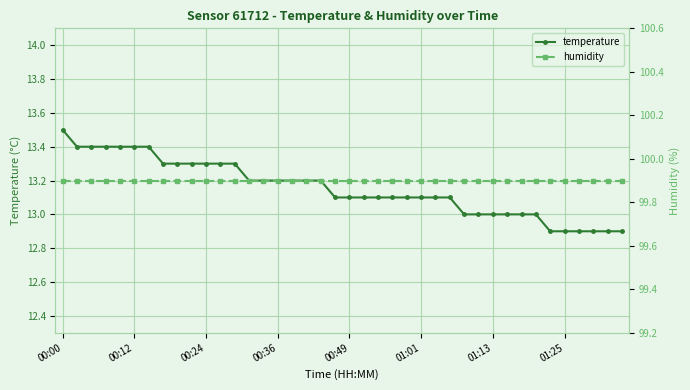

How many data points in temperature are less than 13?

6